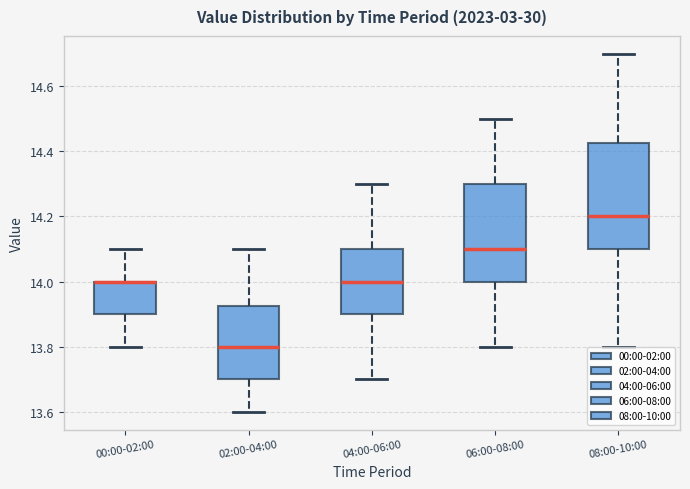

Reading left to right, read every box against the y-axis: the position of its median line, the range the box covers, and the ends of its whiskers. The values are not printed on the chart, so give them approximately, as read against the axis.

00:00-02:00: median 14.00 (drawn on the box's upper edge), box 13.90 to 14.00, whiskers 13.80 to 14.10
02:00-04:00: median 13.80, box 13.70 to 13.92, whiskers 13.60 to 14.10
04:00-06:00: median 14.00, box 13.90 to 14.10, whiskers 13.70 to 14.30
06:00-08:00: median 14.10, box 14.00 to 14.30, whiskers 13.80 to 14.50
08:00-10:00: median 14.20, box 14.10 to 14.42, whiskers 13.80 to 14.70